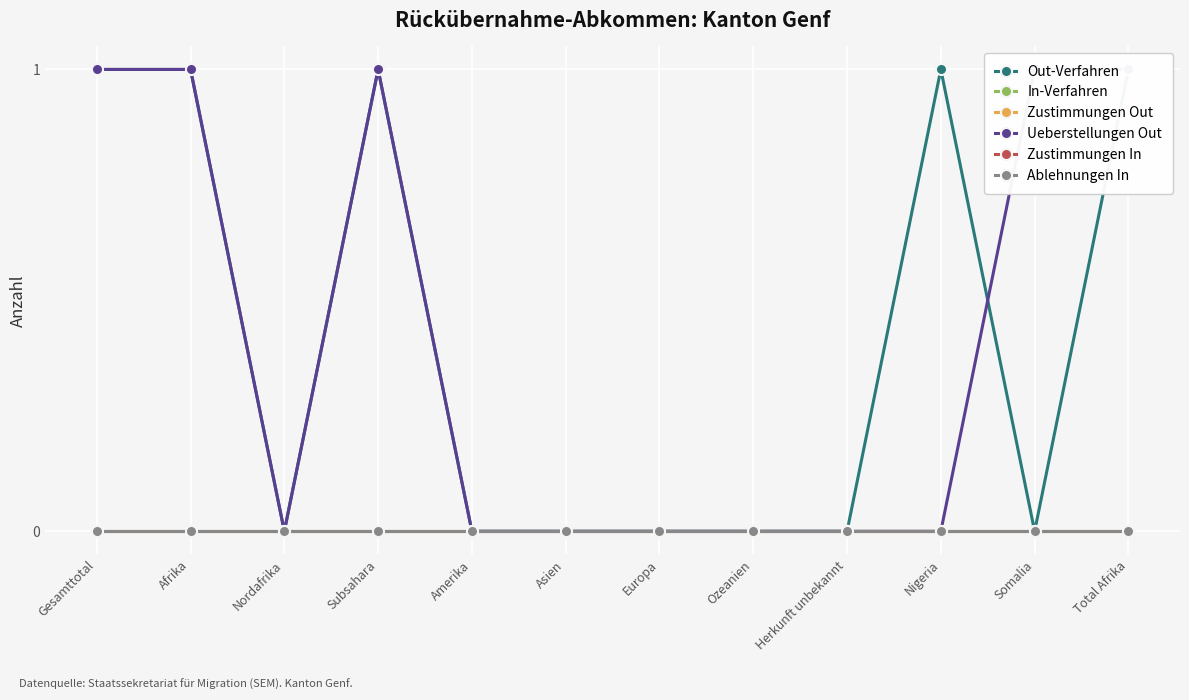

True or false: Zustimmungen Out has more than 2 points higher than both neighbors.

False